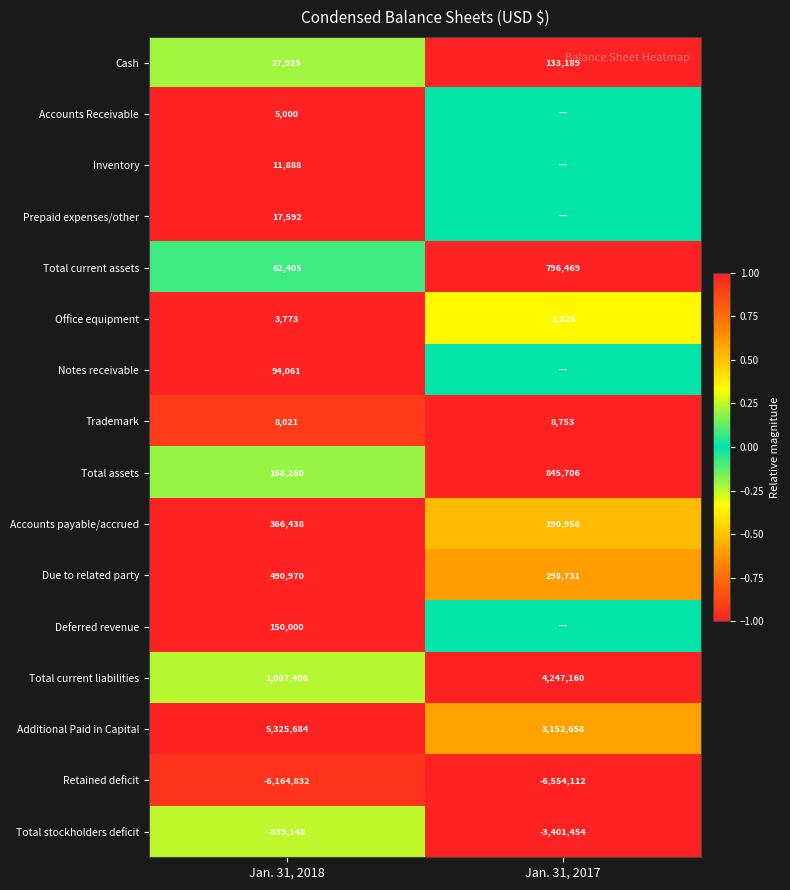

Read the Cash value at Jan. 31, 2017, to the nearest 100.

133200